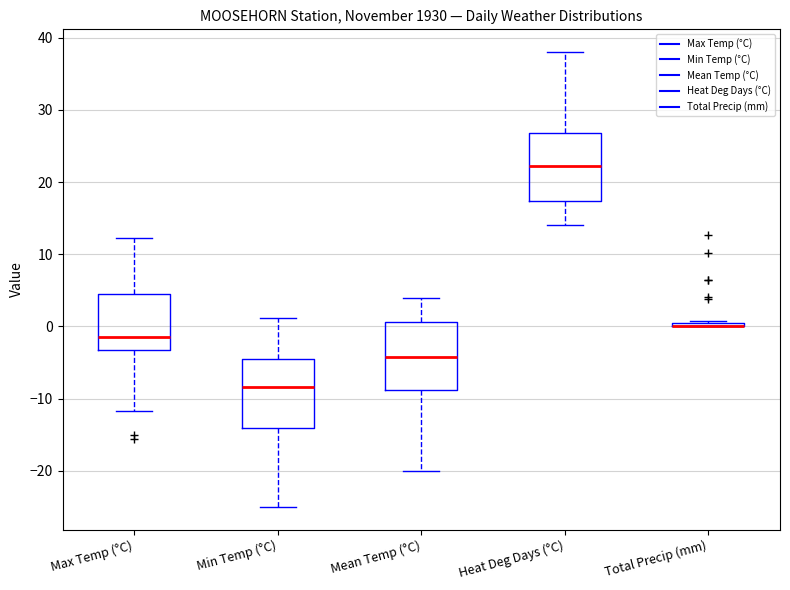

Where does the median line of the box for Min Temp (°C) sit on the y-axis? The values are not printed on the chart, so give them approximately, as read against the axis.

-8